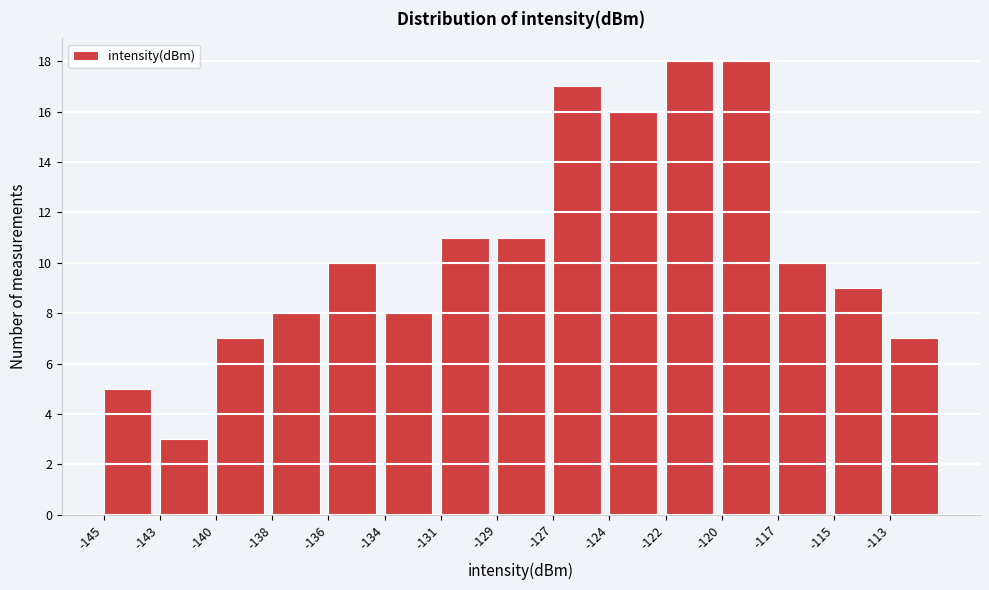

Reading right to left, what are all the values shown in this chart?

-113=7	-115=9	-117=10	-120=18	-122=18	-124=16	-127=17	-129=11	-131=11	-134=8	-136=10	-138=8	-140=7	-143=3	-145=5